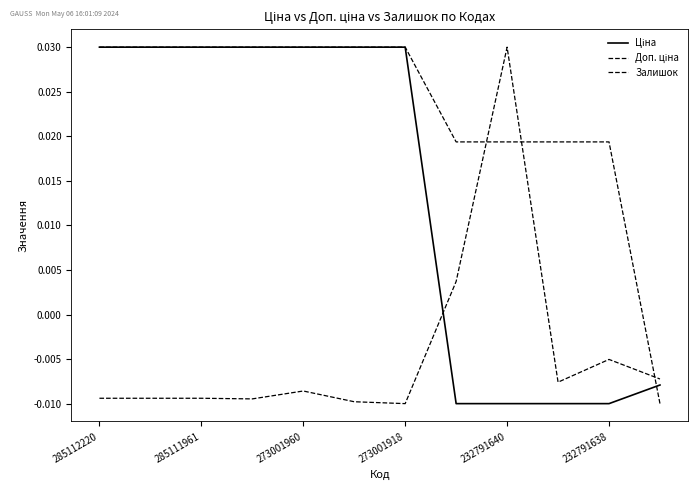

Which series has the largest total across all categories?

Доп. ціна